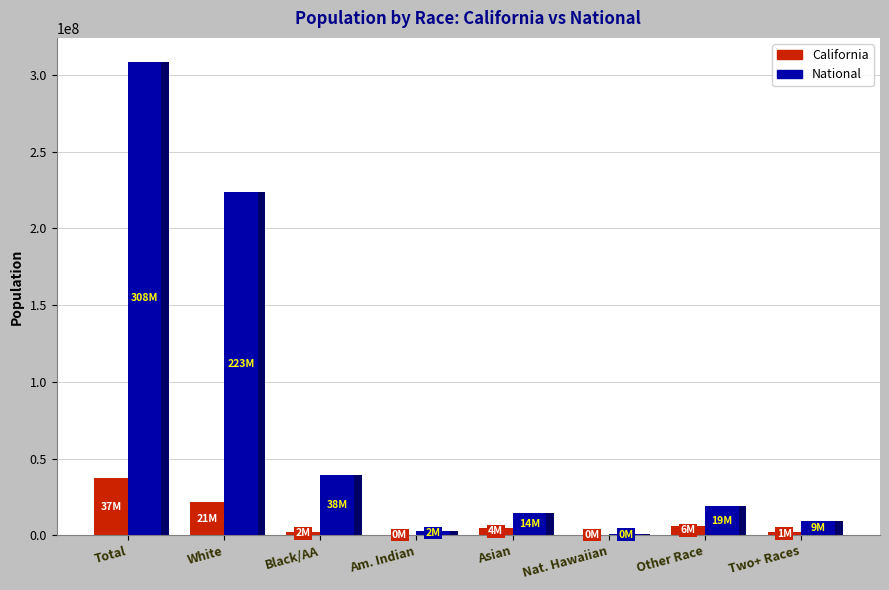

What is the difference between the second highest and second lowest values in the California series?

21091133